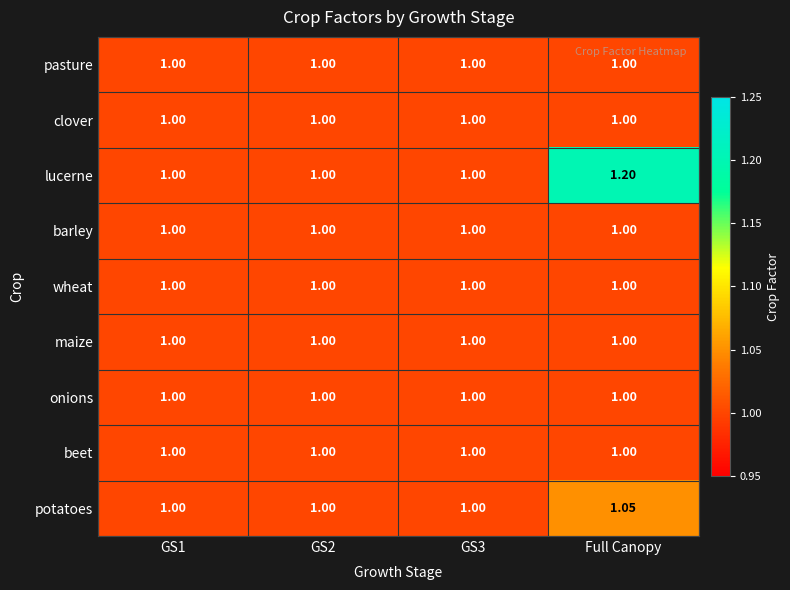

How many distinct data groups are displayed?

9